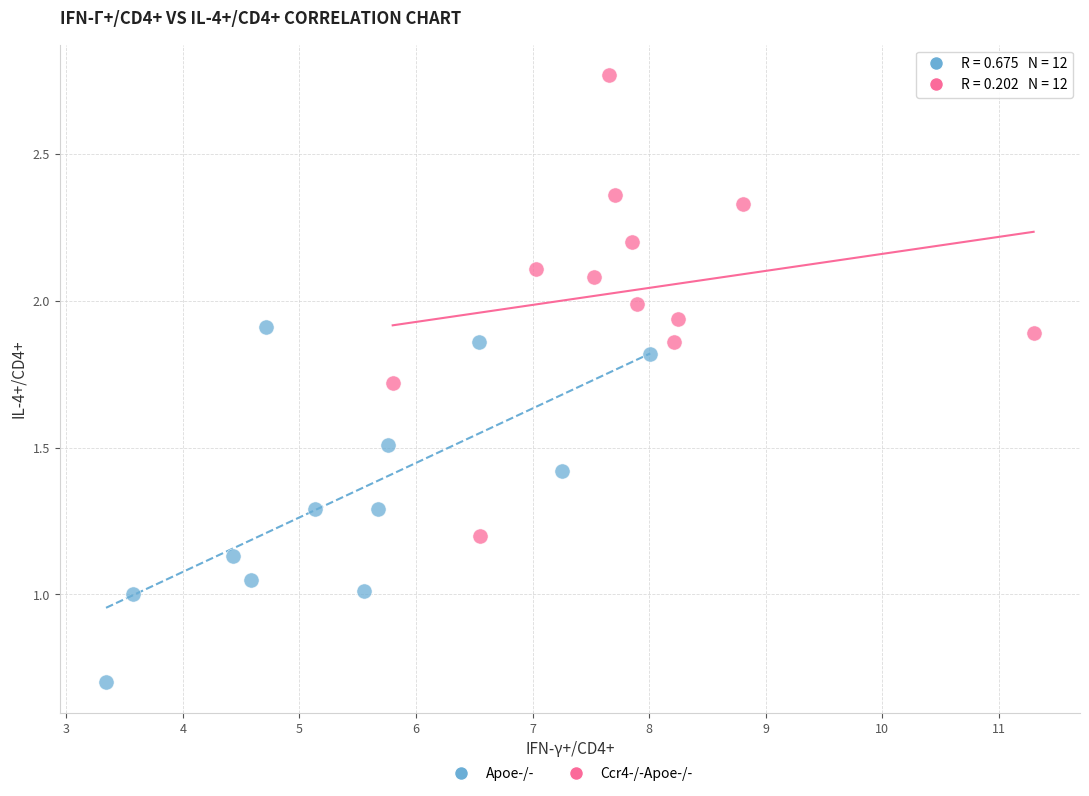

Which series has the largest Y range (max minus min)?

Ccr4-/-Apoe-/-